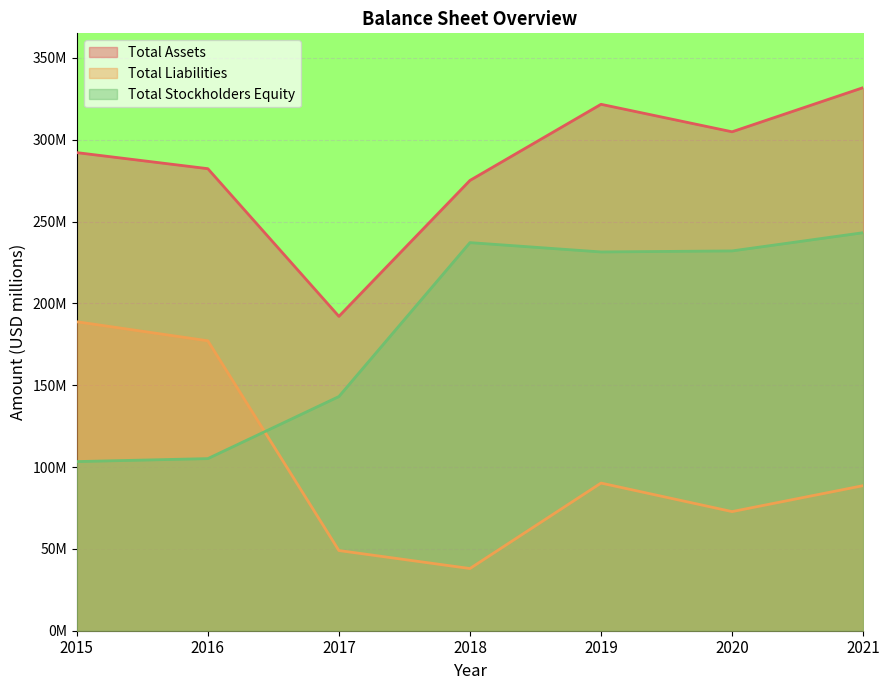

Reading left to right, transcribe all the data shown in this chart.

Total Assets: 2015=292.1	2016=282.3	2017=192.1	2018=275.1	2019=321.6	2020=304.8	2021=331.8
Total Liabilities: 2015=188.8	2016=177.1	2017=49.0	2018=38.0	2019=90.2	2020=72.8	2021=88.6
Total Stockholders Equity: 2015=103.3	2016=105.2	2017=143.1	2018=237.1	2019=231.4	2020=232.1	2021=243.2